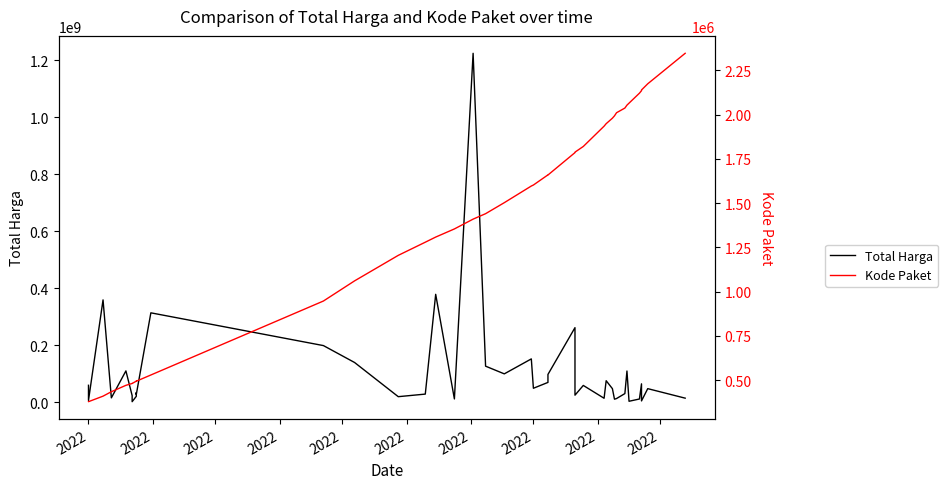

What is the sum of all Total Harga values?

4375595175